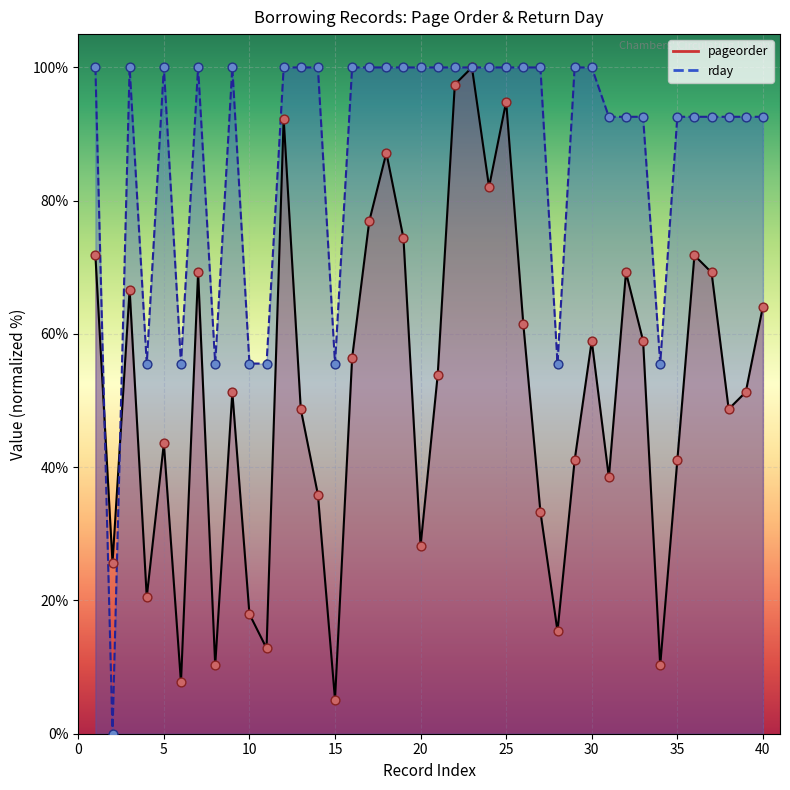

Which series has the largest Y range (max minus min)?

rday